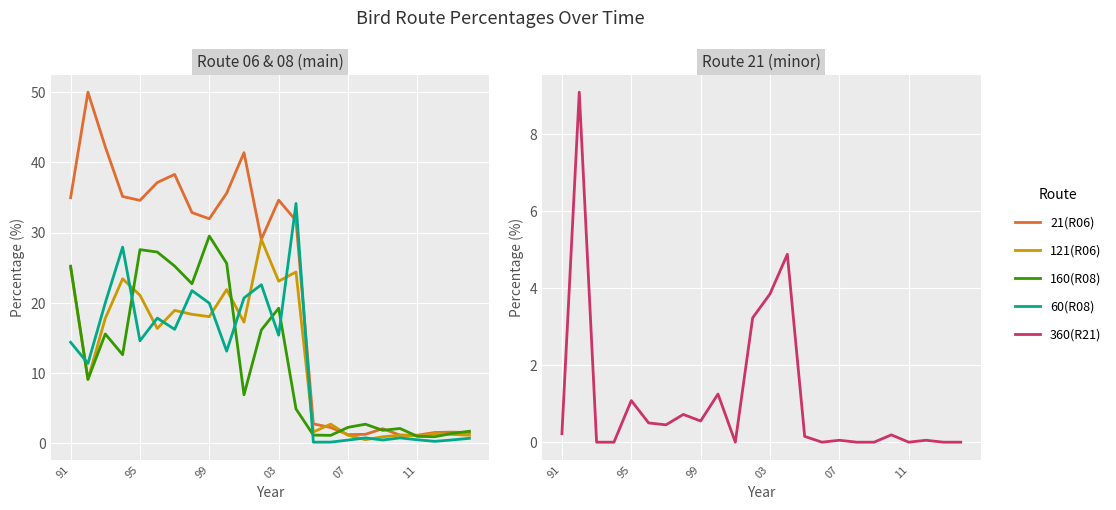

Rank the series by their maximum value, from highest to lowest.

21(R06), 60(R08), 160(R08), 121(R06), 360(R21)